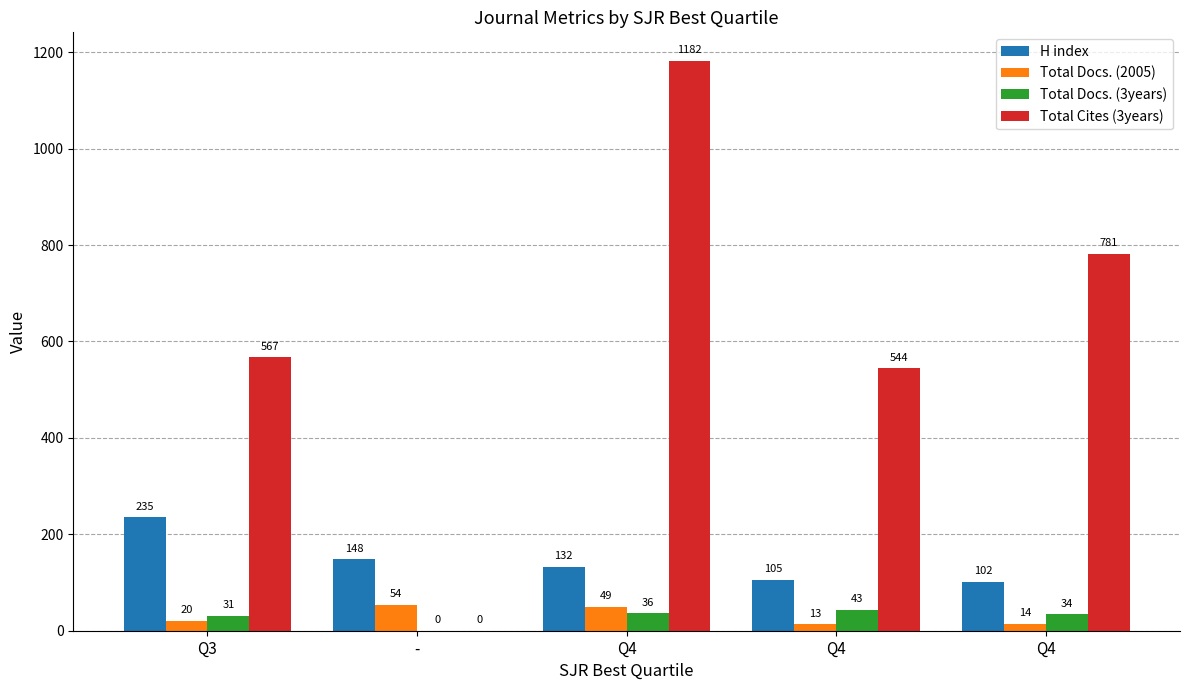

The Total Docs. (3years) series shows 68 at Q4. True or false?

False